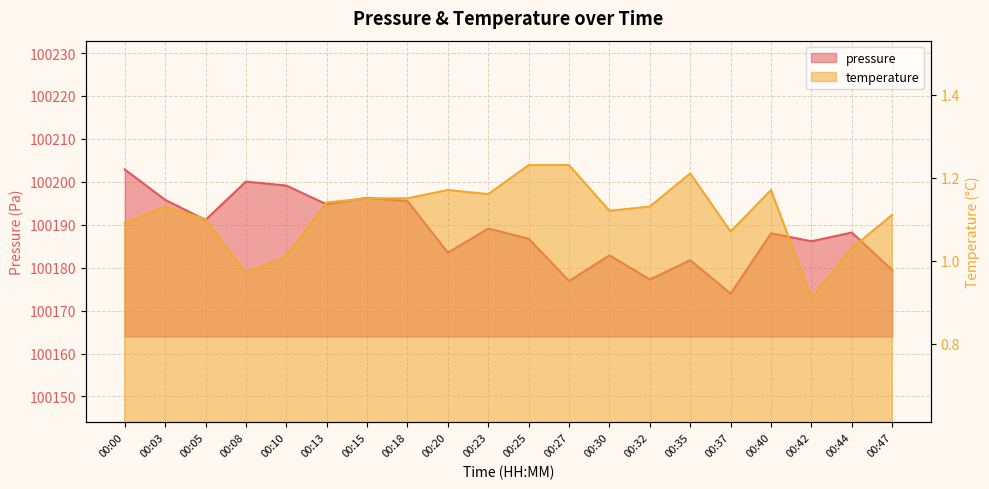

At which label does temperature reach its peak?

00:25